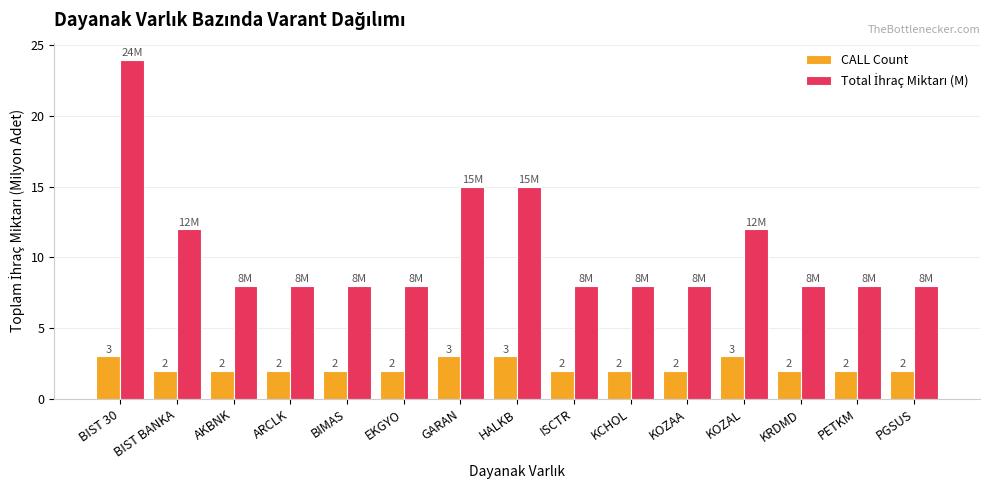

The CALL Count series shows 2 at BIST BANKA. True or false?

True